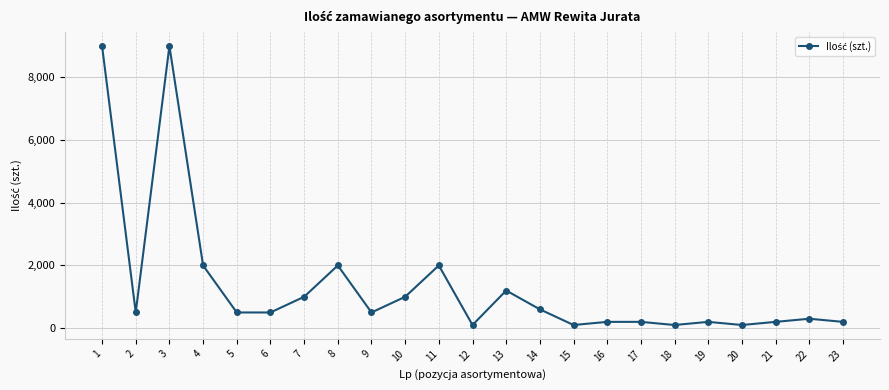

What is the greatest value displayed?

9000